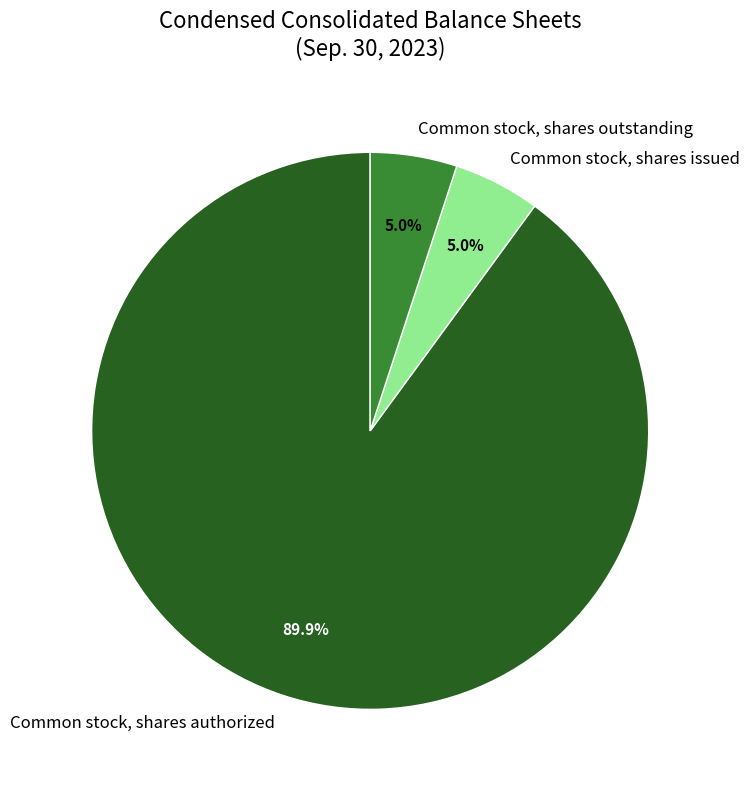

To the nearest percent, what is the difference between the largest and smallest slice percentages?

85%